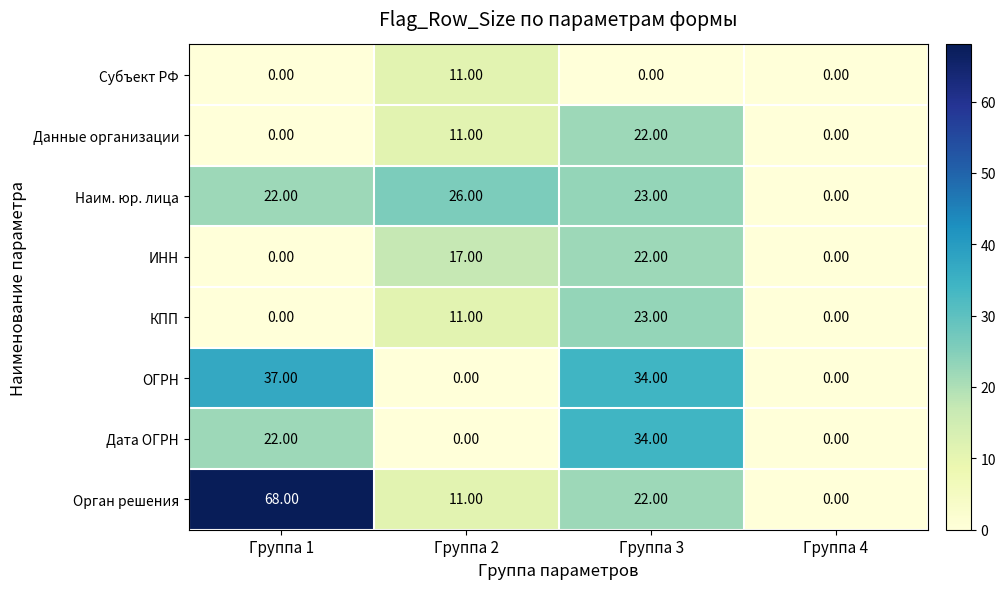

Which series has the largest range (max minus min)?

Орган решения